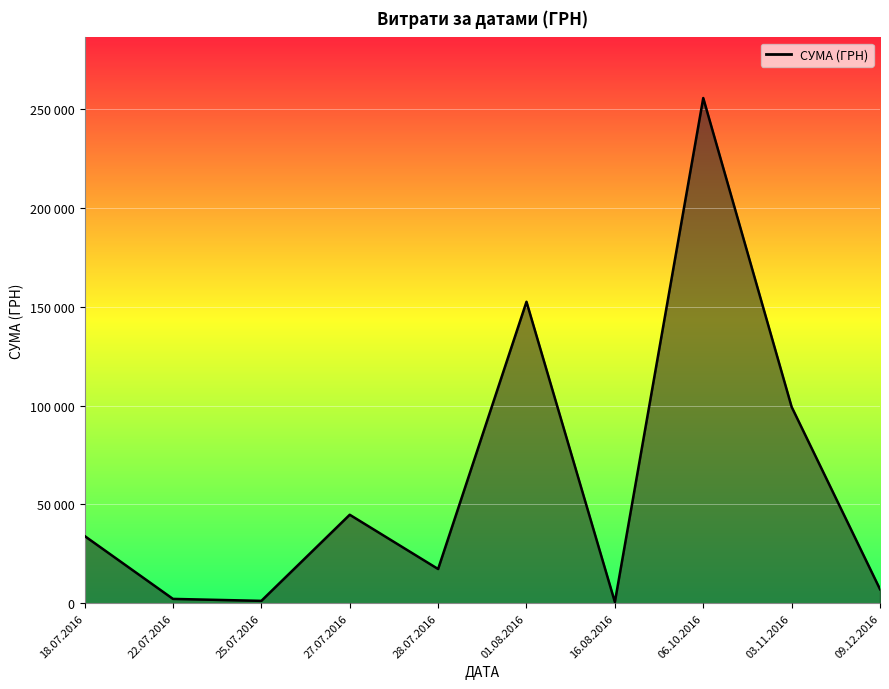

Rank the categories by value from lowest to highest.

16.08.2016, 25.07.2016, 22.07.2016, 09.12.2016, 28.07.2016, 18.07.2016, 27.07.2016, 03.11.2016, 01.08.2016, 06.10.2016